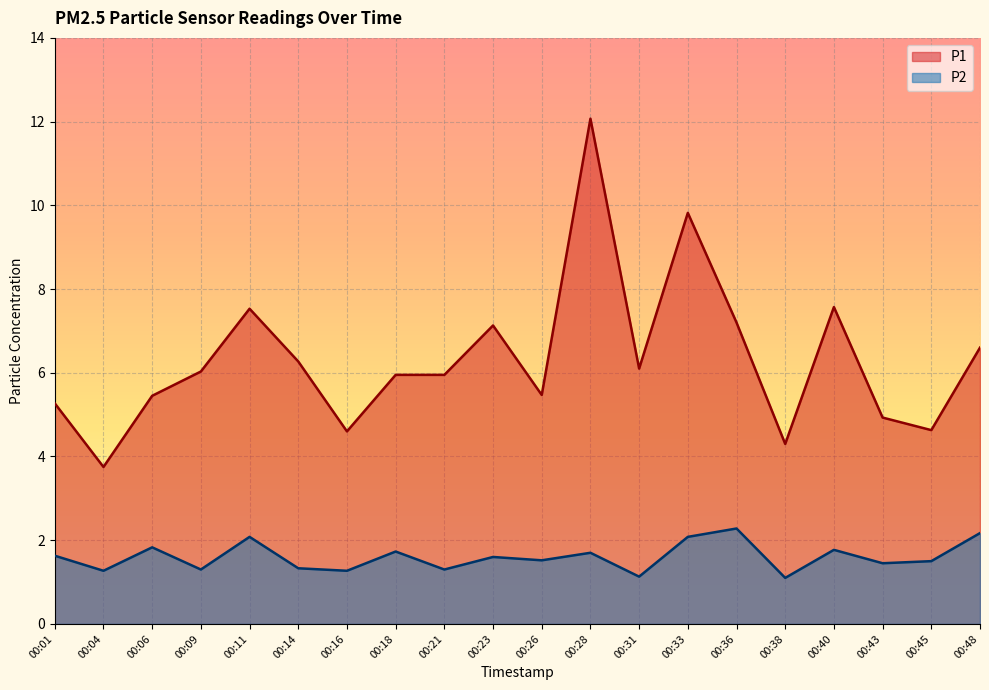

Reading right to left, list all the values displayed in this chart.

P1: 6.6	4.6	4.9	7.6	4.3	7.2	9.8	6.1	12.1	5.5	7.1	6.0	6.0	4.6	6.3	7.5	6.0	5.5	3.8	5.3
P2: 2.2	1.5	1.4	1.8	1.1	2.3	2.1	1.1	1.7	1.5	1.6	1.3	1.7	1.3	1.3	2.1	1.3	1.8	1.3	1.6